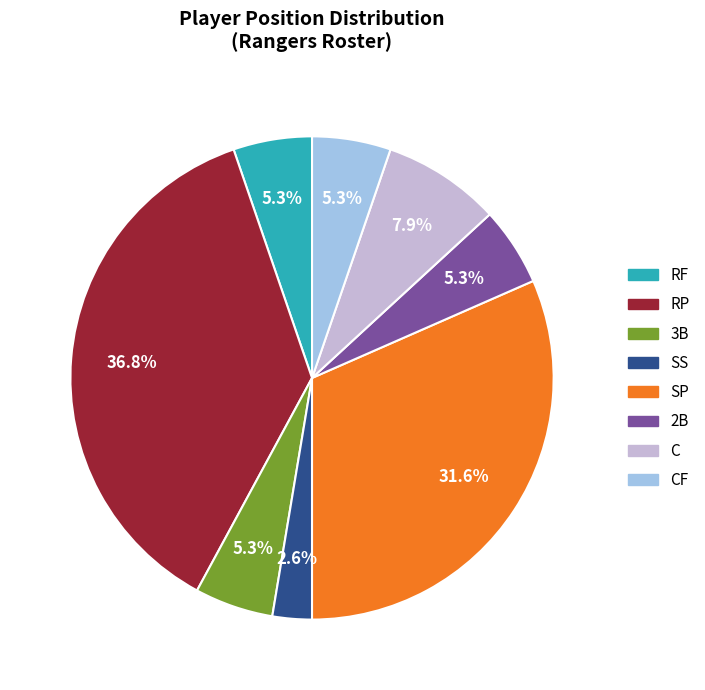

Is there a majority slice in this chart?

No